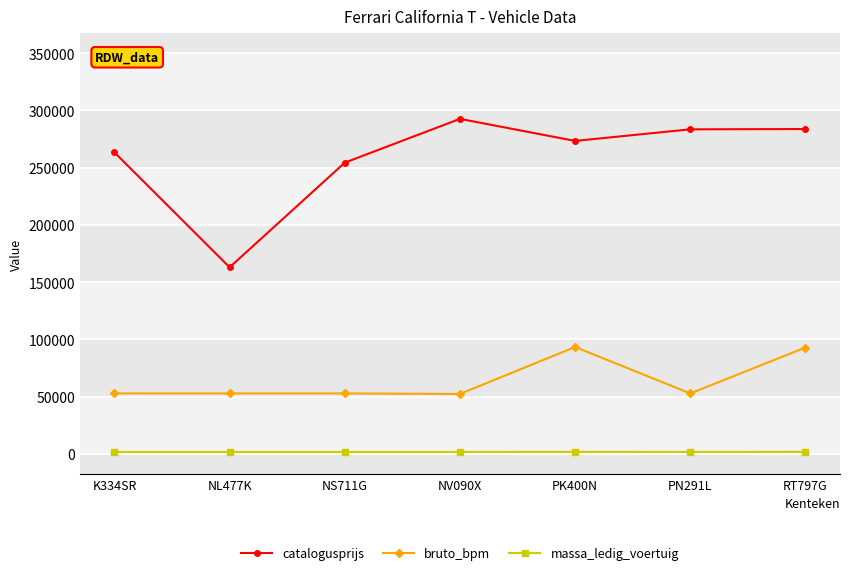

What is the difference between the bruto_bpm values at PN291L and K334SR?

11